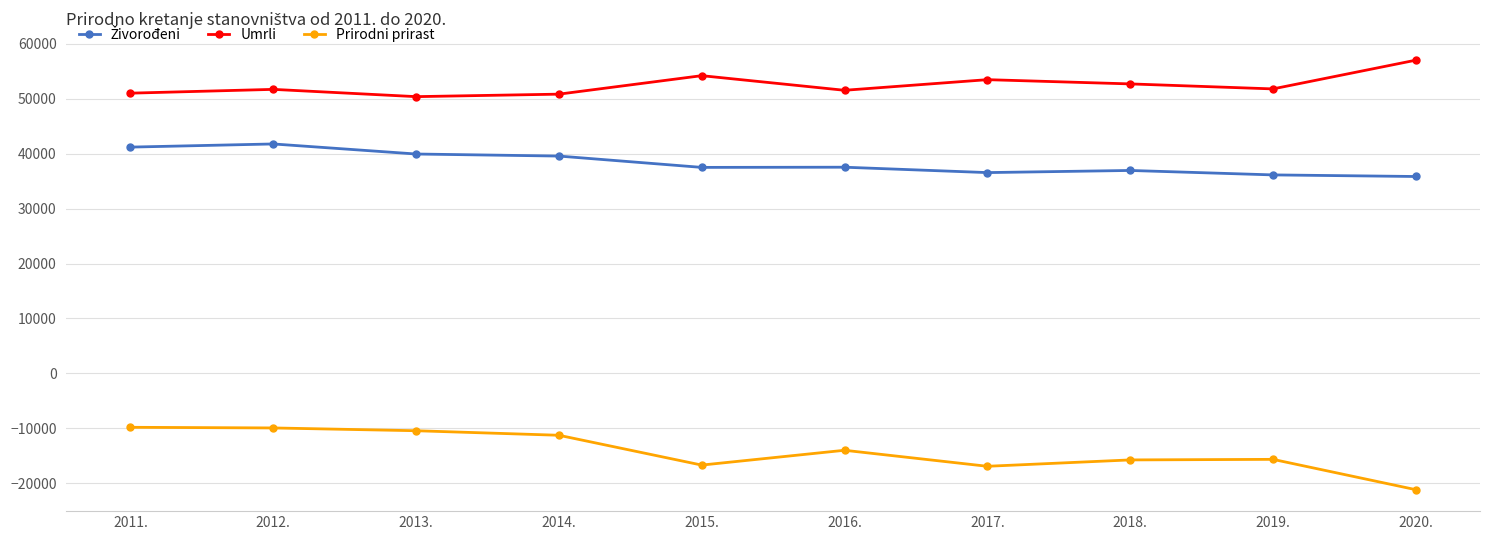

At which label does Umrli reach its peak?

2020.